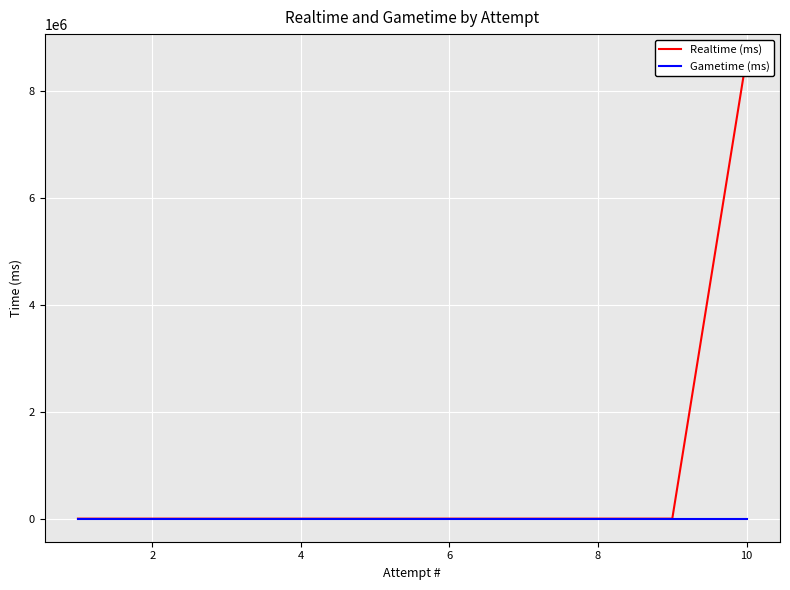

At how many categories does at least one series exceed 894963?

1